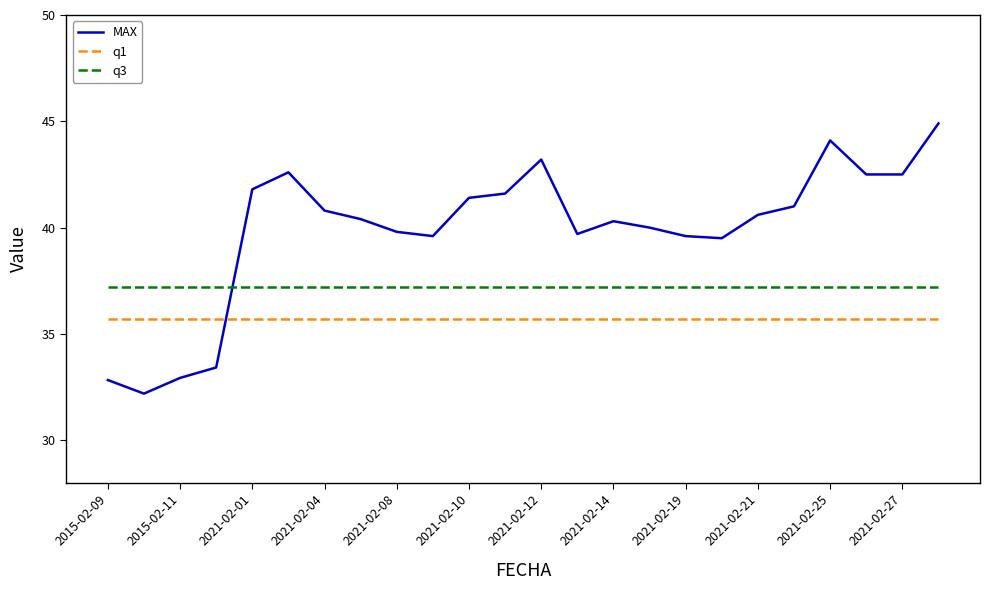

Does the chart have visible grid lines?

No